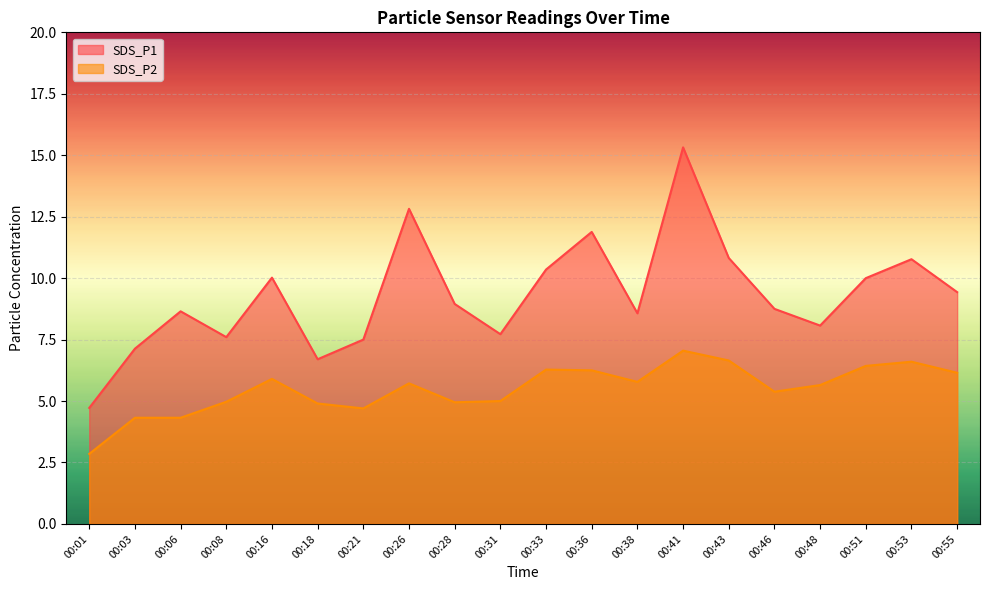

Which series changed the most between 00:41 and 00:48?

SDS_P1